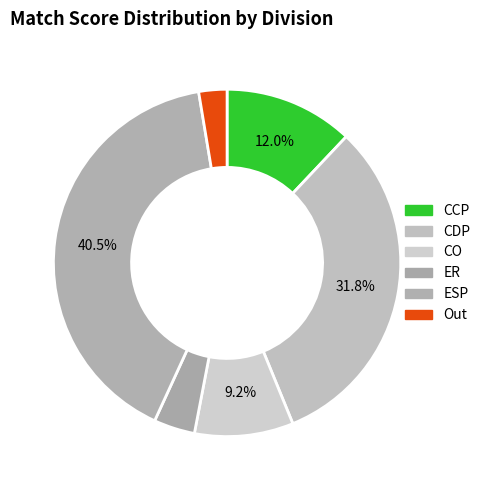

Which category has the biggest portion of the pie?

ESP